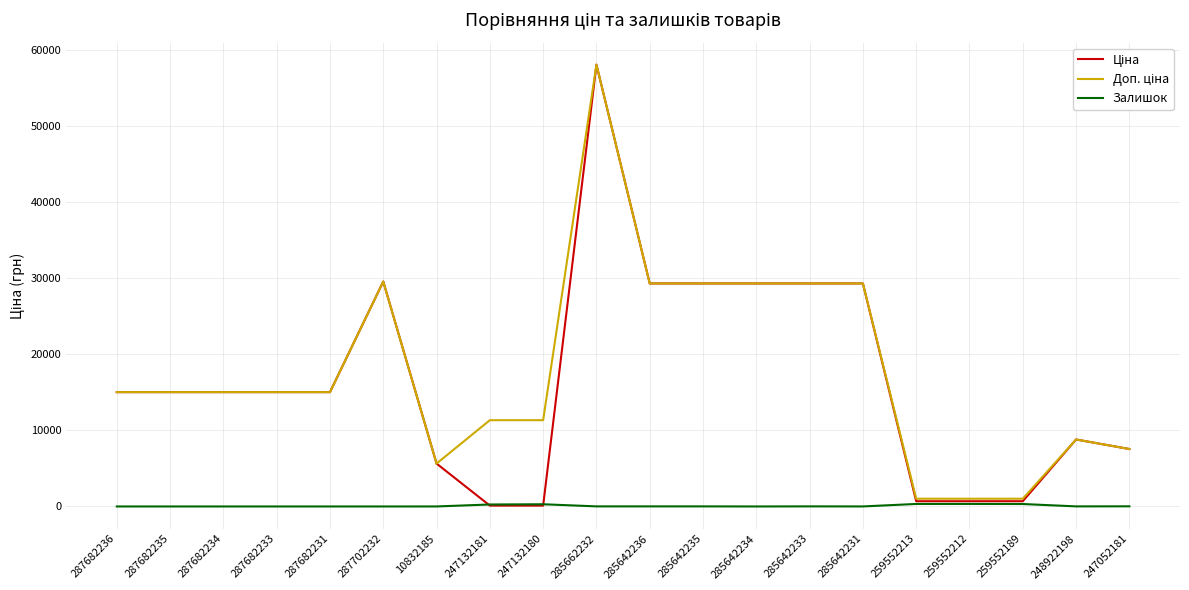

Which category has the highest value across all series?

285662232